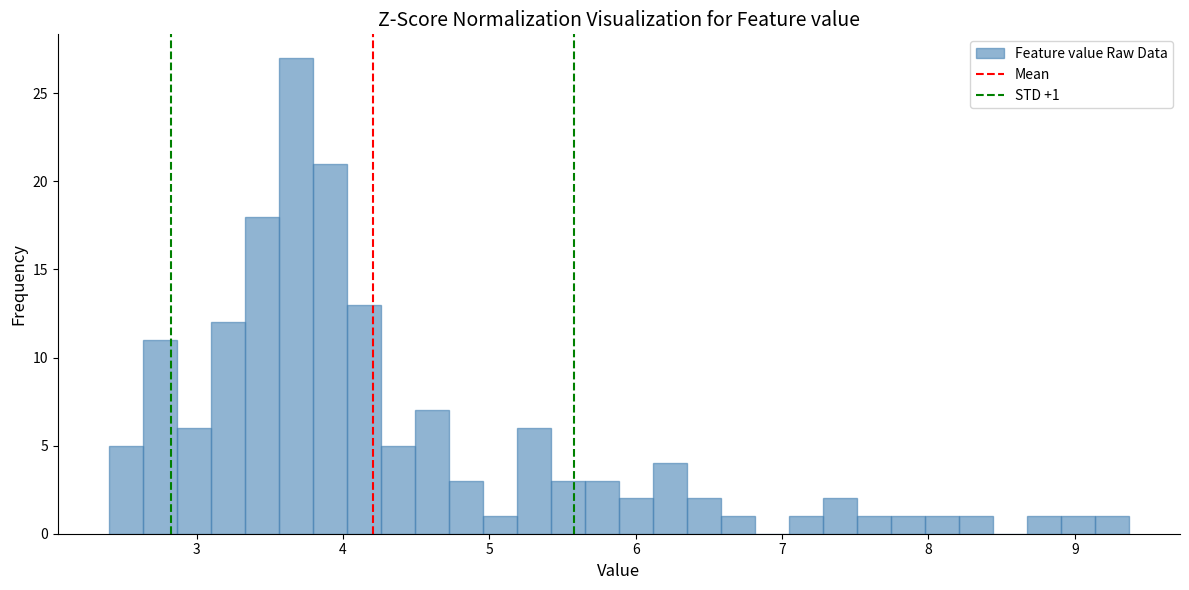

Read against the x-axis, roughly where is the centre of the tallest bar?

3.7